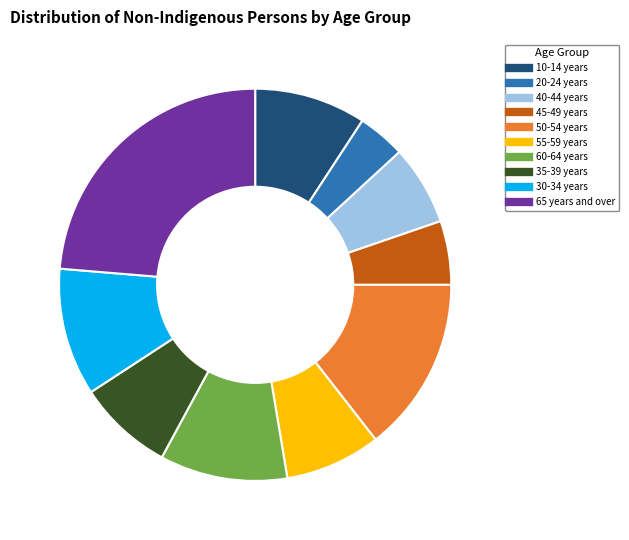

Which has a higher value, 20-24 years or 35-39 years?

35-39 years